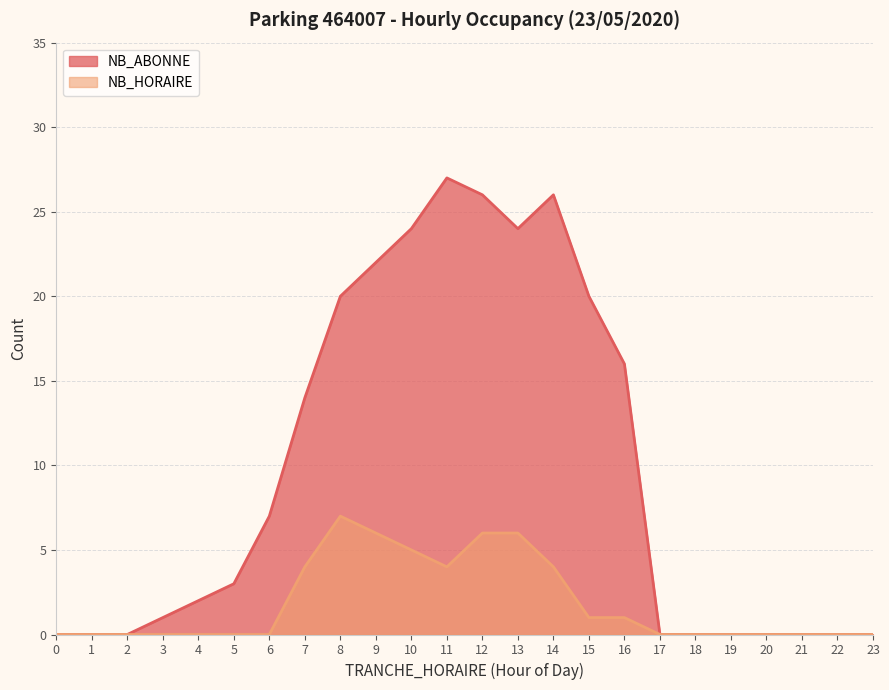

True or false: NB_ABONNE and NB_HORAIRE intersect in this chart.

False